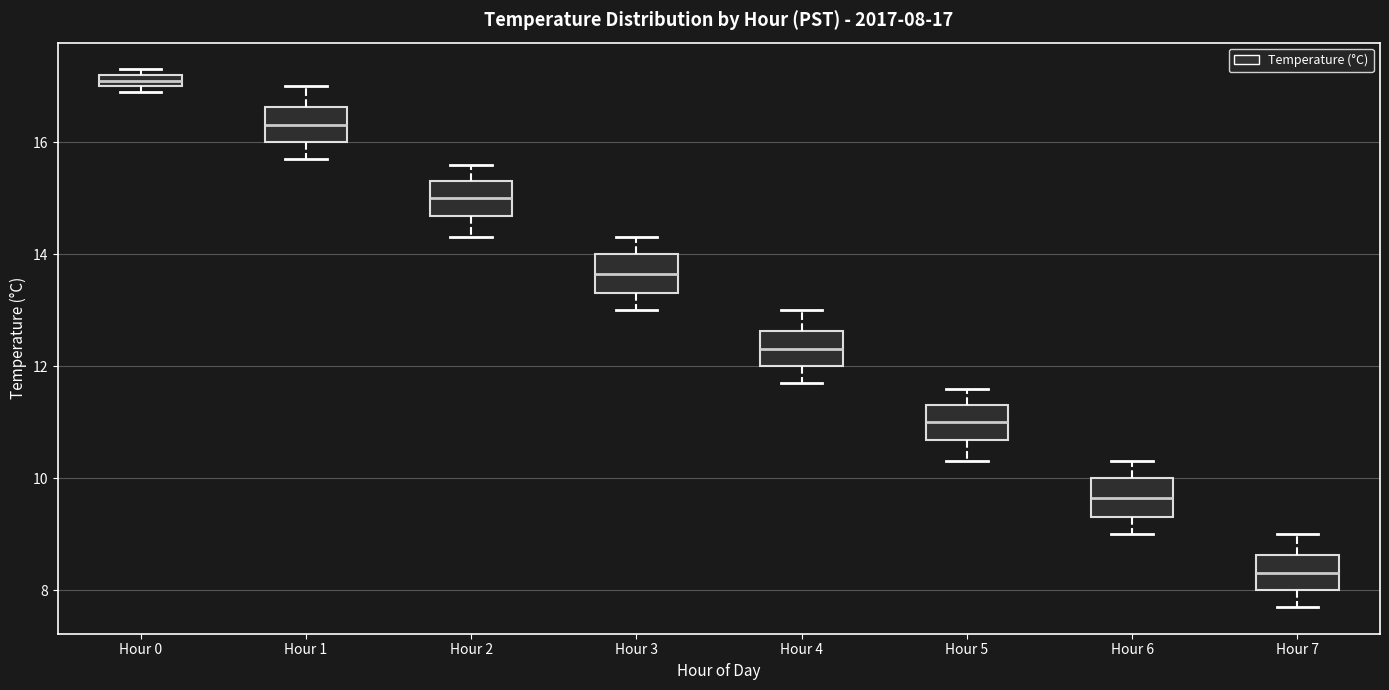

Which box's median line is the lowest?

Hour 7